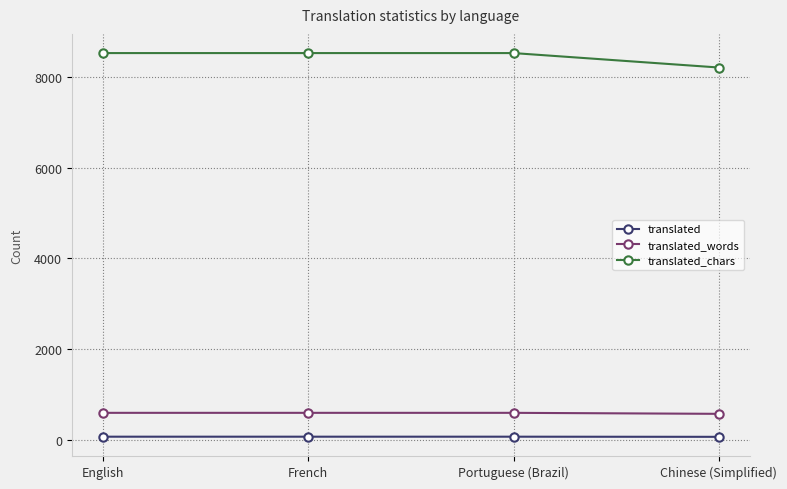

True or false: translated and translated_chars intersect in this chart.

False